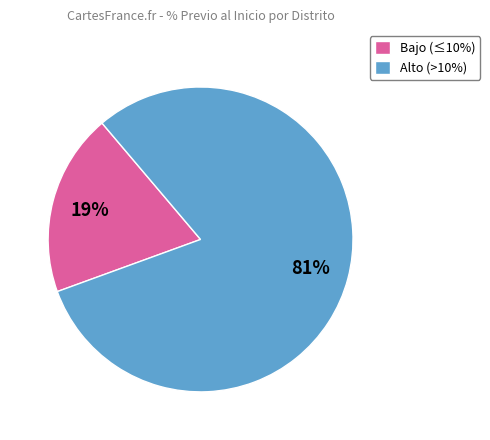

How many slices are in this pie chart?

2